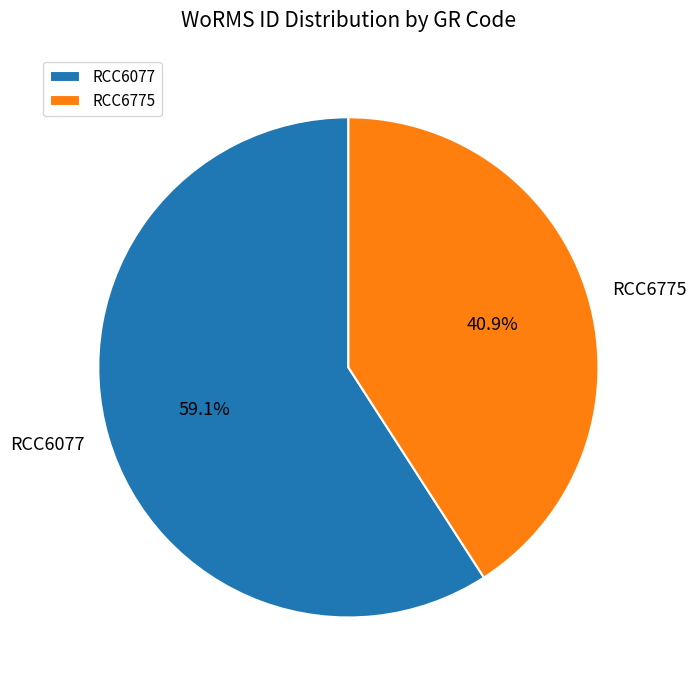

The RCC6775 slice represents 48% of the pie. True or false?

False